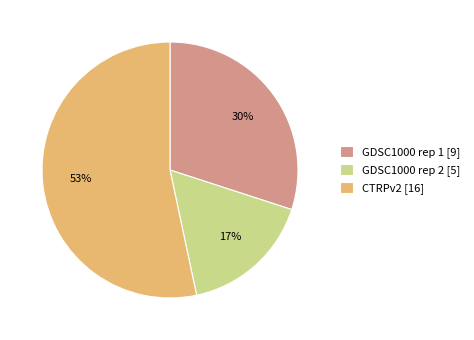

To the nearest percent, what is the average slice percentage?

33%